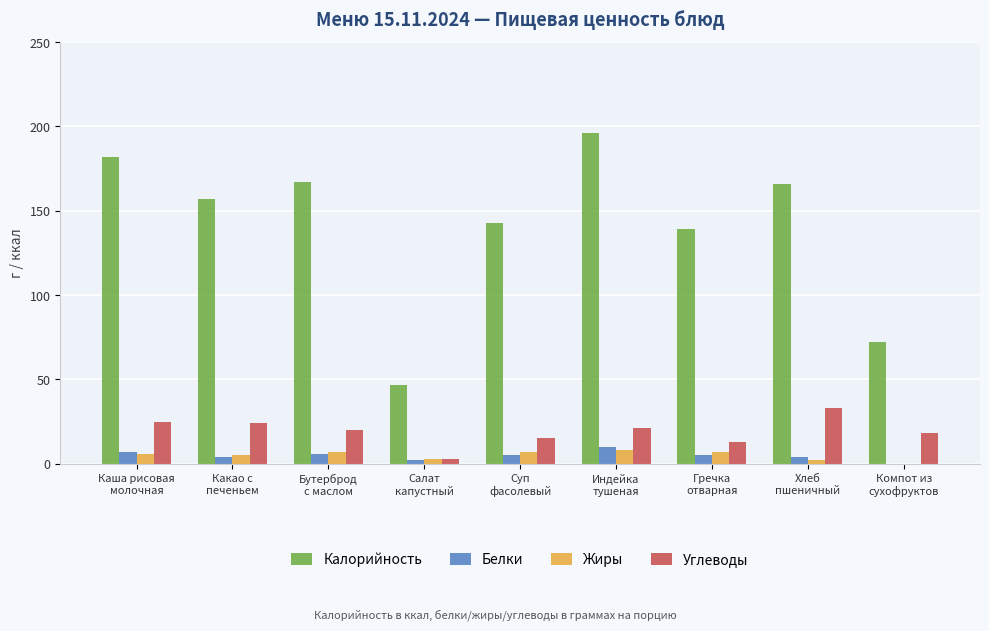

Which series has the largest total across all categories?

Калорийность